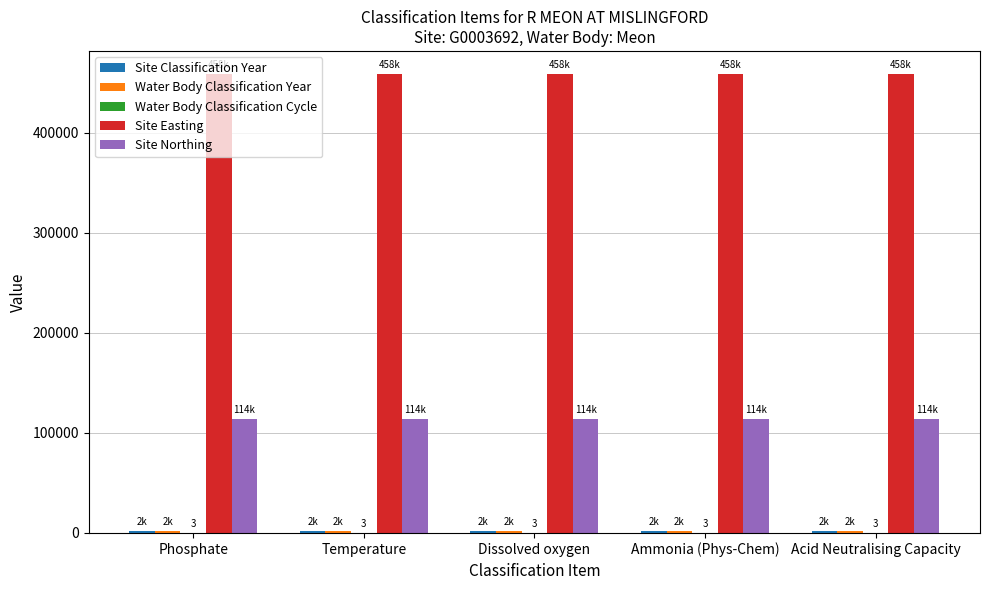

What is the approximate value of Site Easting at Acid Neutralising Capacity?

458883